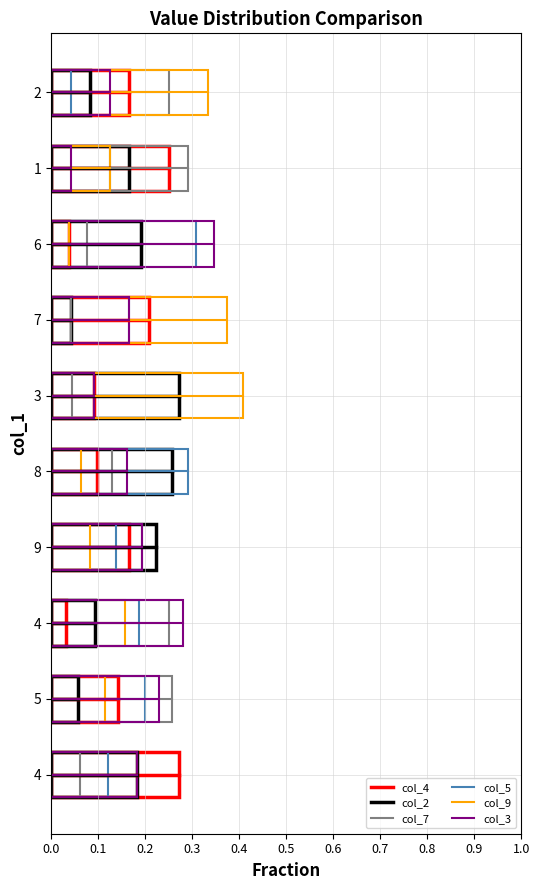

Is the value of col_9 at 4 greater than the value of col_7 at 7?

Yes